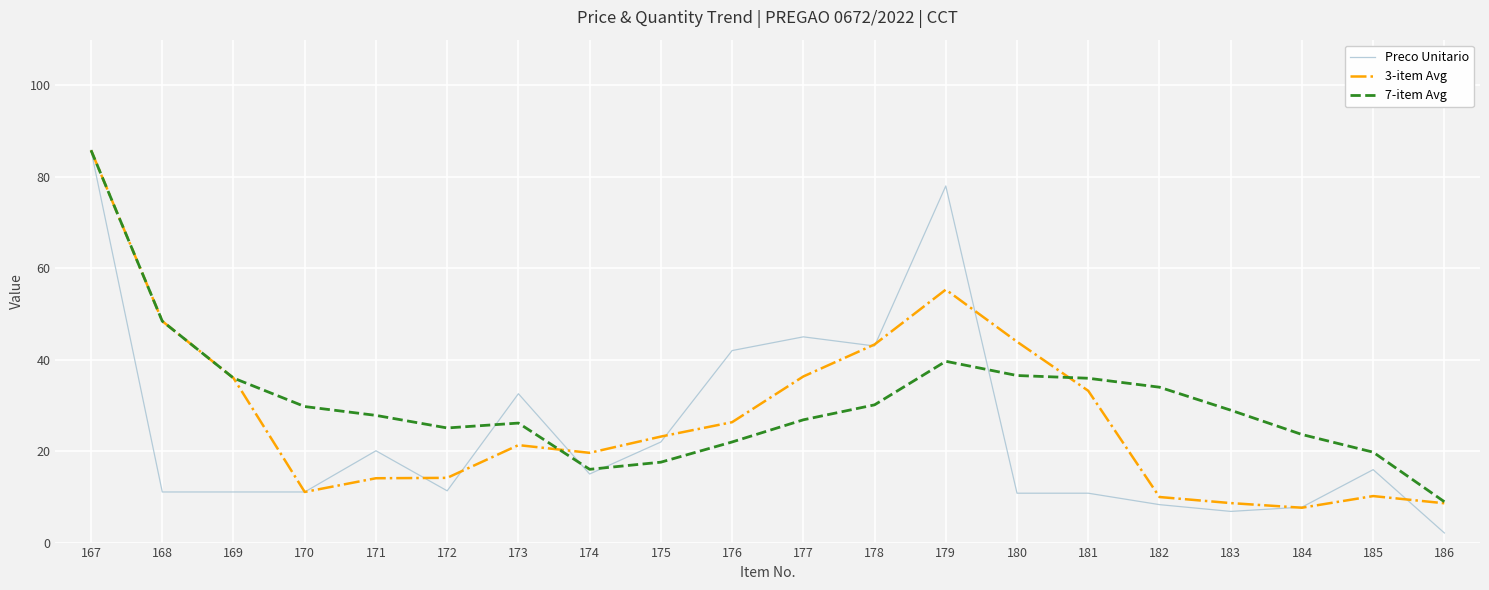

The Preco Unitario series shows 42.0 at 176. True or false?

True